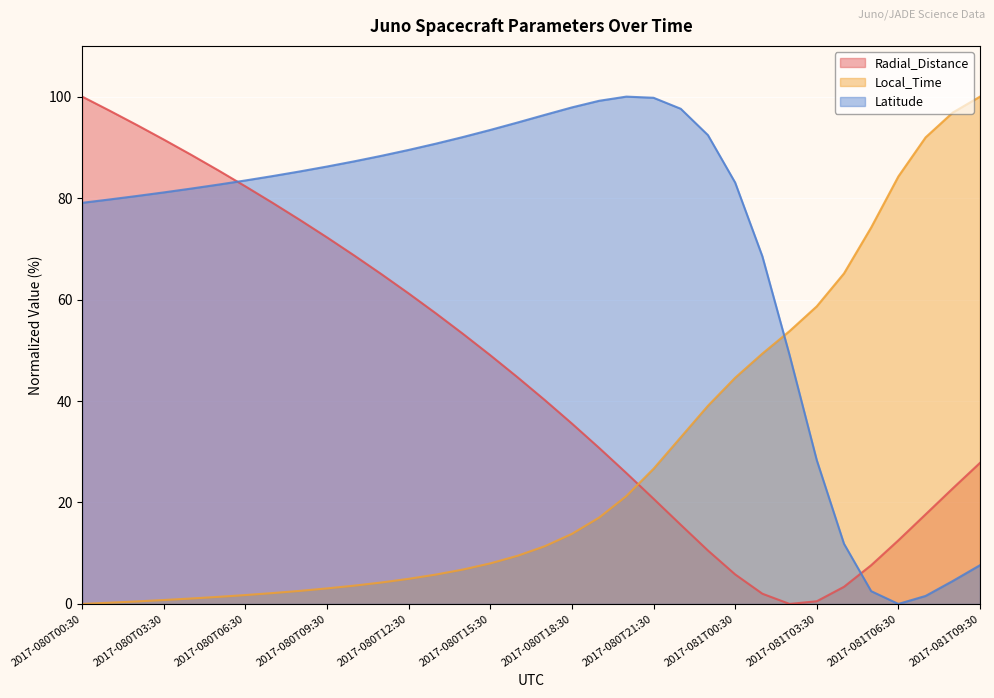

What is the label of the 23rd point from the right?

2017-080T11:30